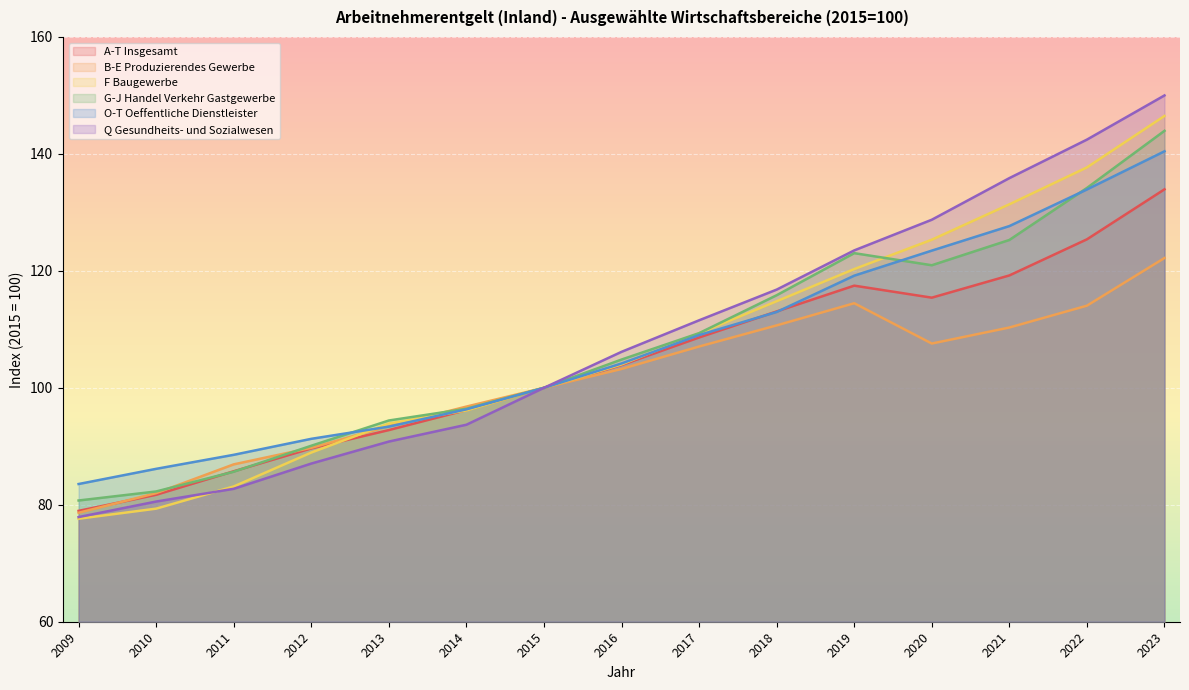

Which series has the largest total across all categories?

Q Gesundheits- und Sozialwesen